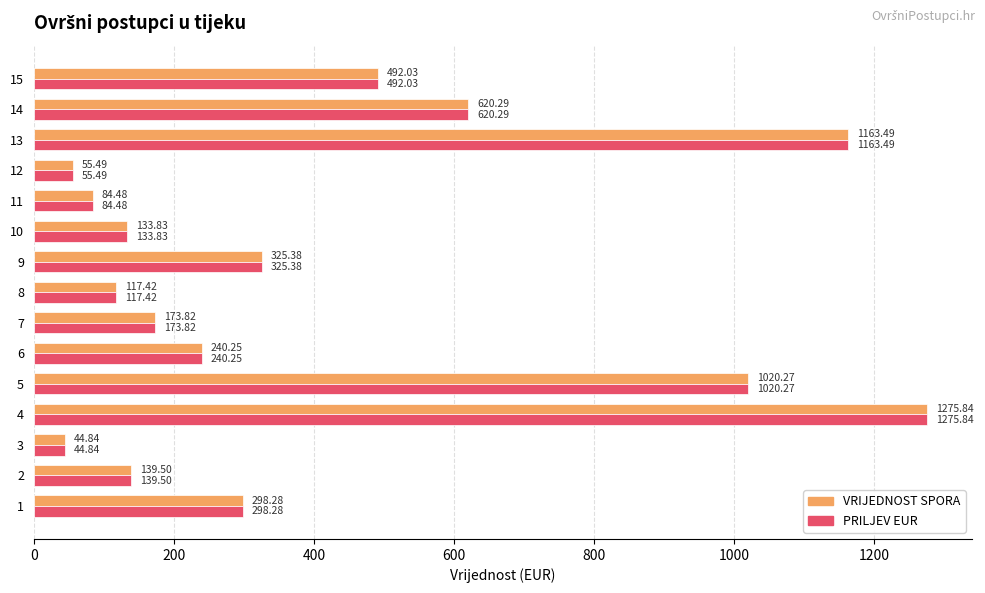

What is the sum of the PRILJEV EUR values at 4 and 6?

1516.1